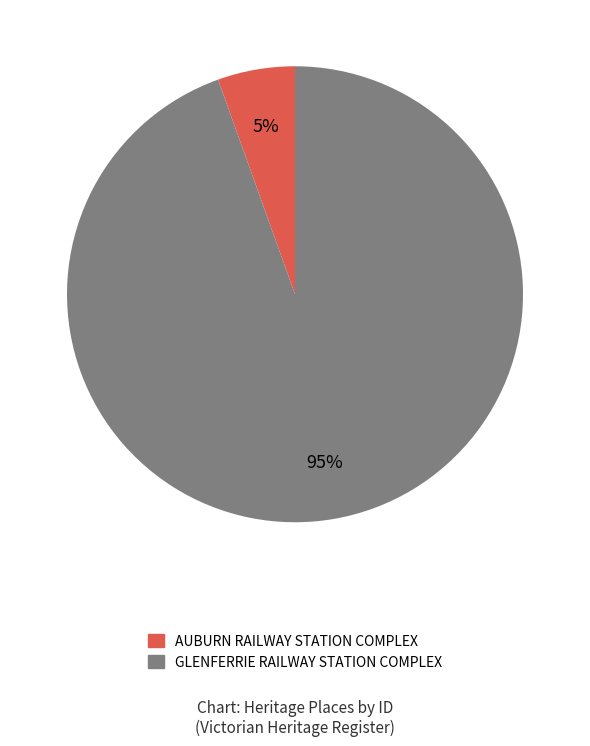

To the nearest percent, what is the average slice percentage?

50%